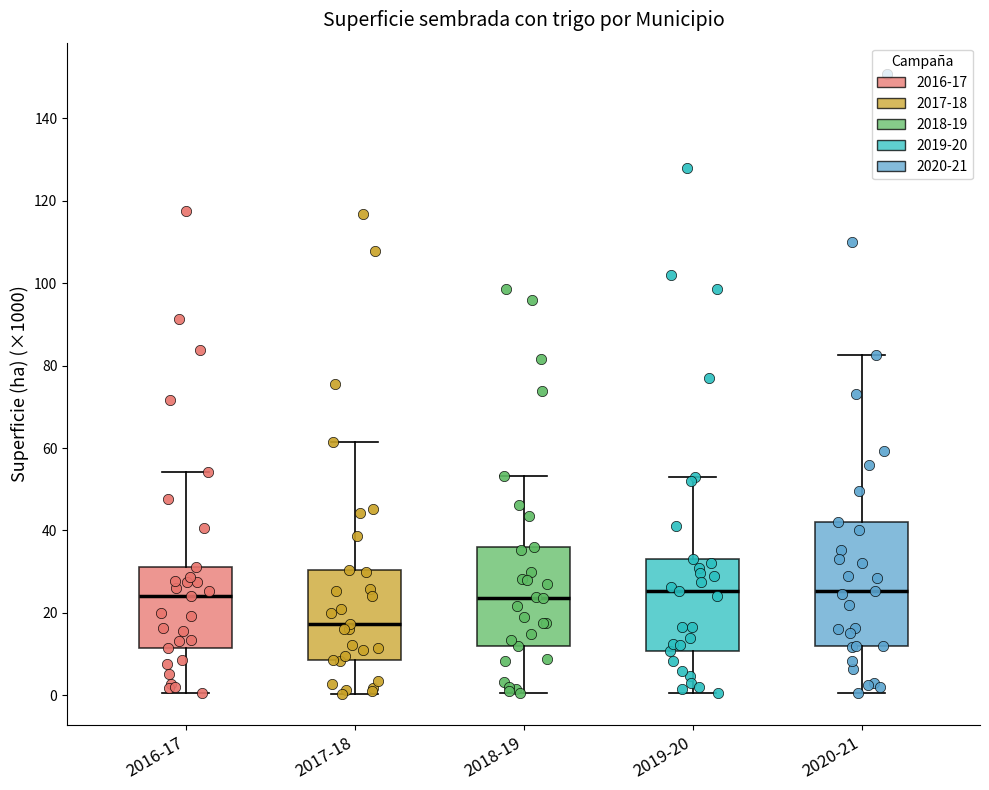

Reading left to right, transcribe this box plot: for each box, give where its median line is, the range the box spans, and where its two whiskers end, as read against the y-axis. The values are not printed on the chart, so give them approximately, as read against the axis.

2016-17: median 24, box 12 to 32, whiskers 0 to 54
2017-18: median 18, box 8 to 30, whiskers 0 to 62
2018-19: median 24, box 12 to 36, whiskers 0 to 54
2019-20: median 26, box 10 to 34, whiskers 0 to 54
2020-21: median 26, box 12 to 42, whiskers 0 to 82